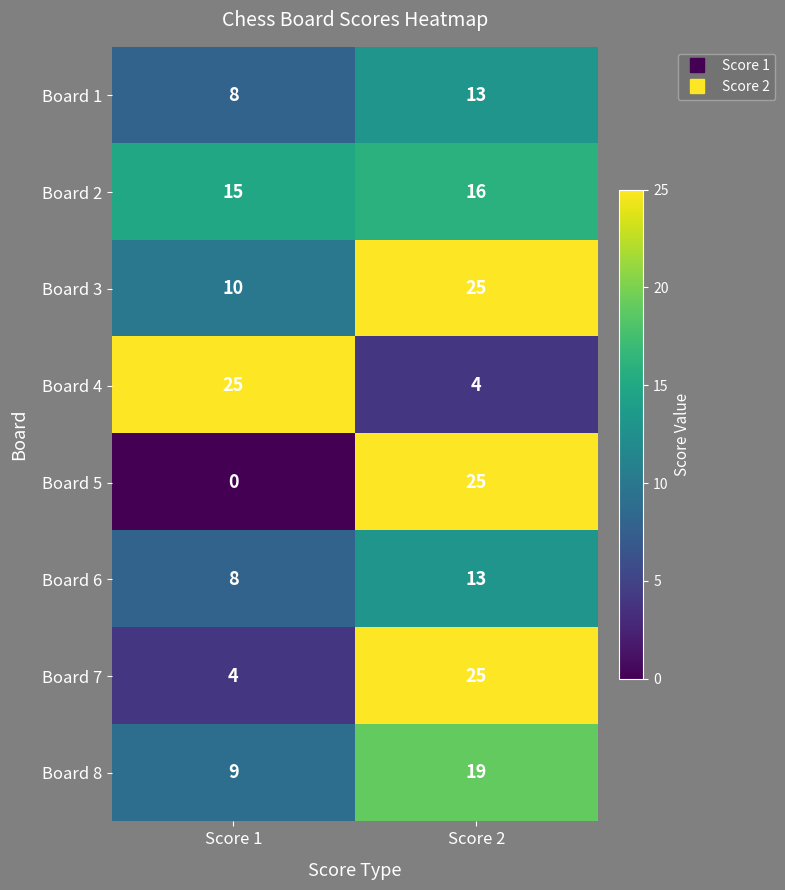

True or false: Board 8 has a value of 9 at Score 1.

True